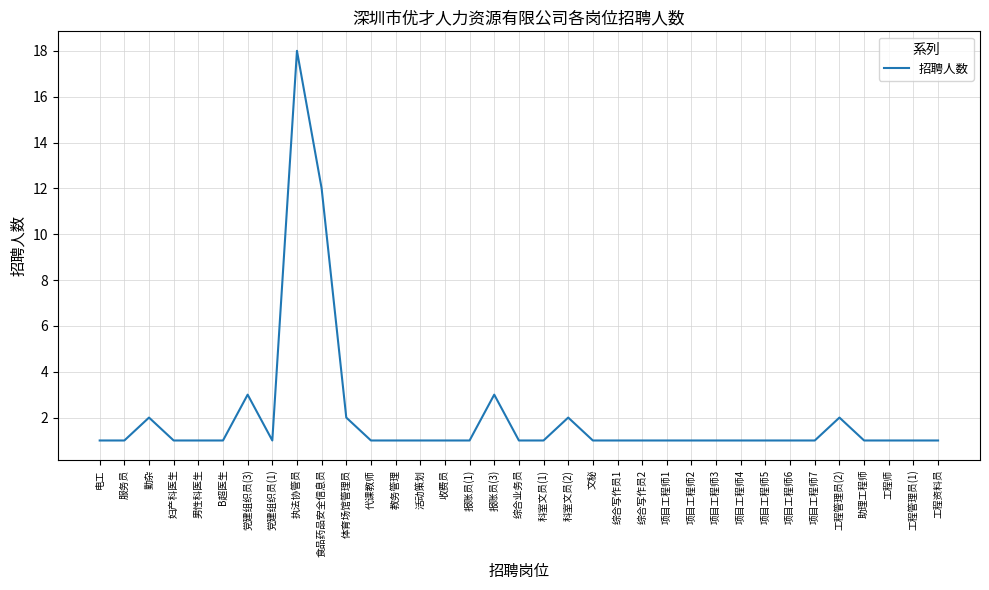

Is it true that the value at B超医生 is 1?

True